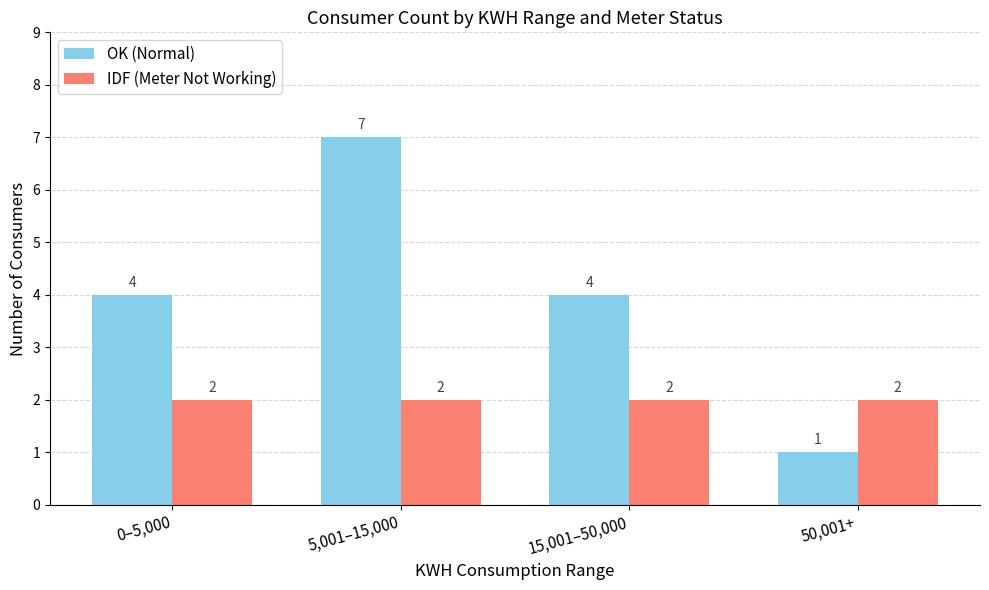

What are all the series names shown in the legend?

OK (Normal), IDF (Meter Not Working)